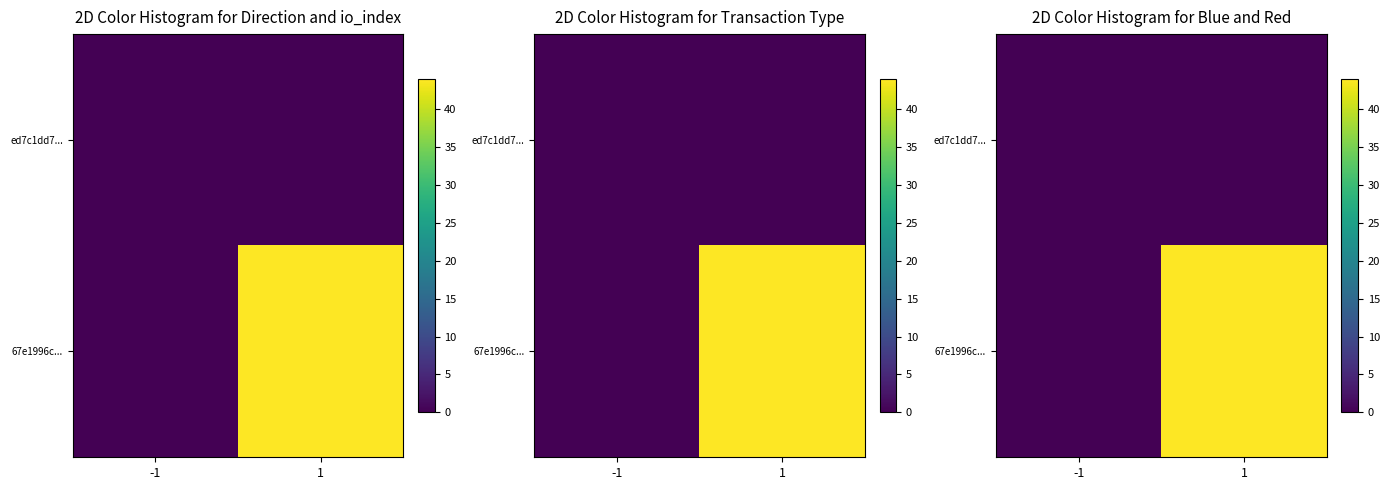

What is the greatest value displayed?

44